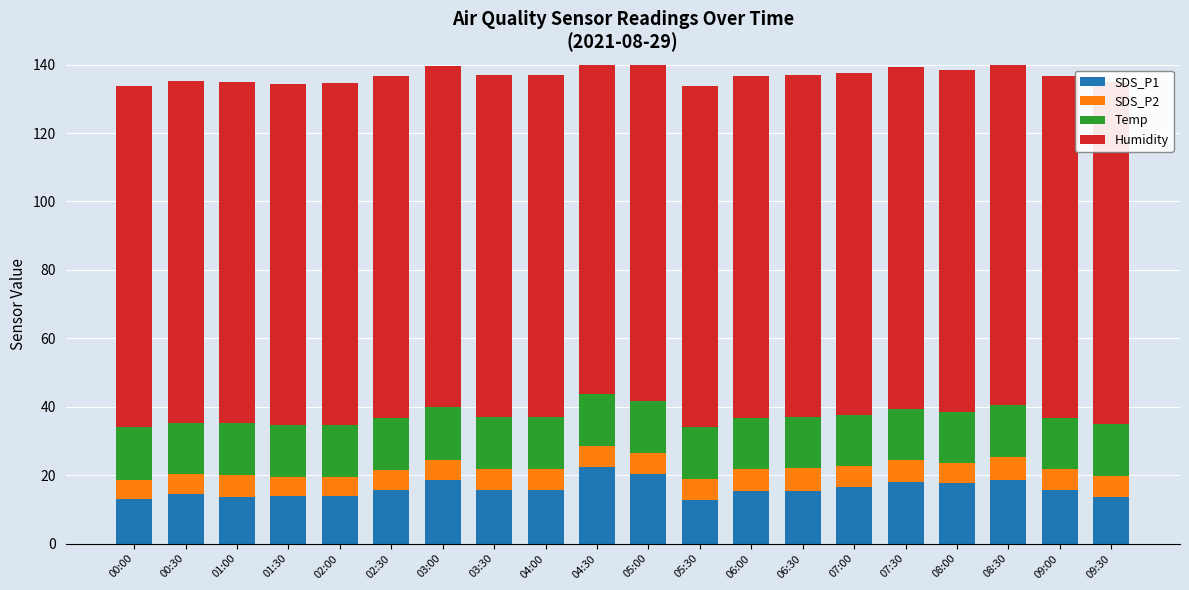

Where is SDS_P2 nearest to the value 6?

03:00